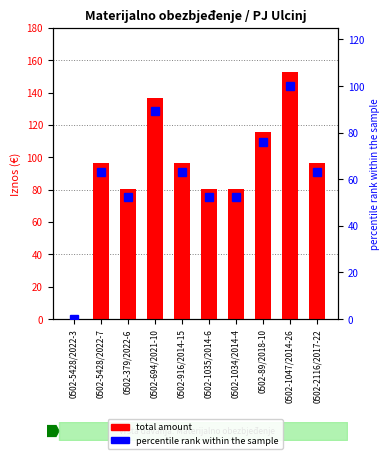

What is the difference between the highest and lowest values at 0502-916/2014-15?

33.2